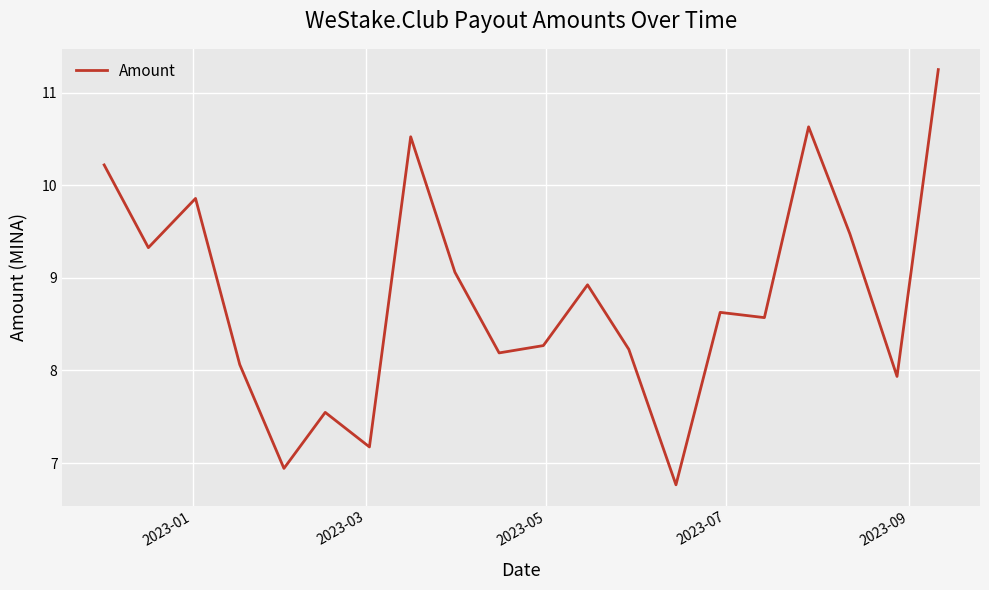

What is the maximum value shown in the chart?

11.2